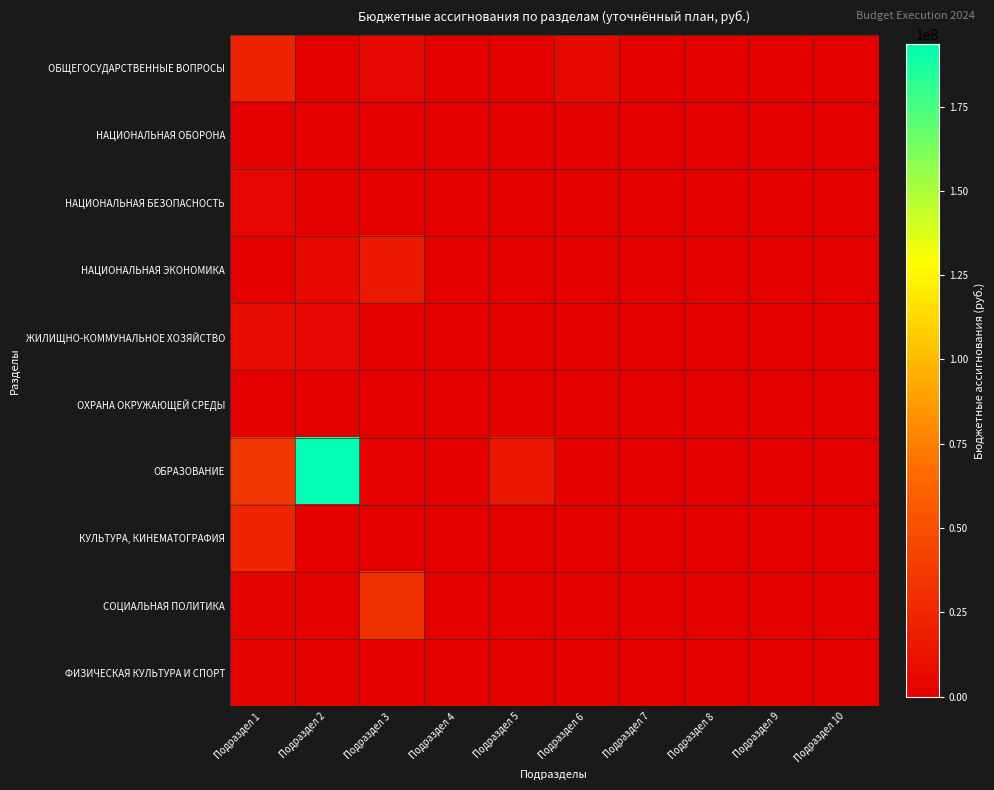

List the series in order of their peak value, lowest first.

ОХРАНА ОКРУЖАЮЩЕЙ СРЕДЫ, НАЦИОНАЛЬНАЯ ОБОРОНА, ФИЗИЧЕСКАЯ КУЛЬТУРА И СПОРТ, НАЦИОНАЛЬНАЯ БЕЗОПАСНОСТЬ, ЖИЛИЩНО-КОММУНАЛЬНОЕ ХОЗЯЙСТВО, НАЦИОНАЛЬНАЯ ЭКОНОМИКА, ОБЩЕГОСУДАРСТВЕННЫЕ ВОПРОСЫ, КУЛЬТУРА, КИНЕМАТОГРАФИЯ, СОЦИАЛЬНАЯ ПОЛИТИКА, ОБРАЗОВАНИЕ